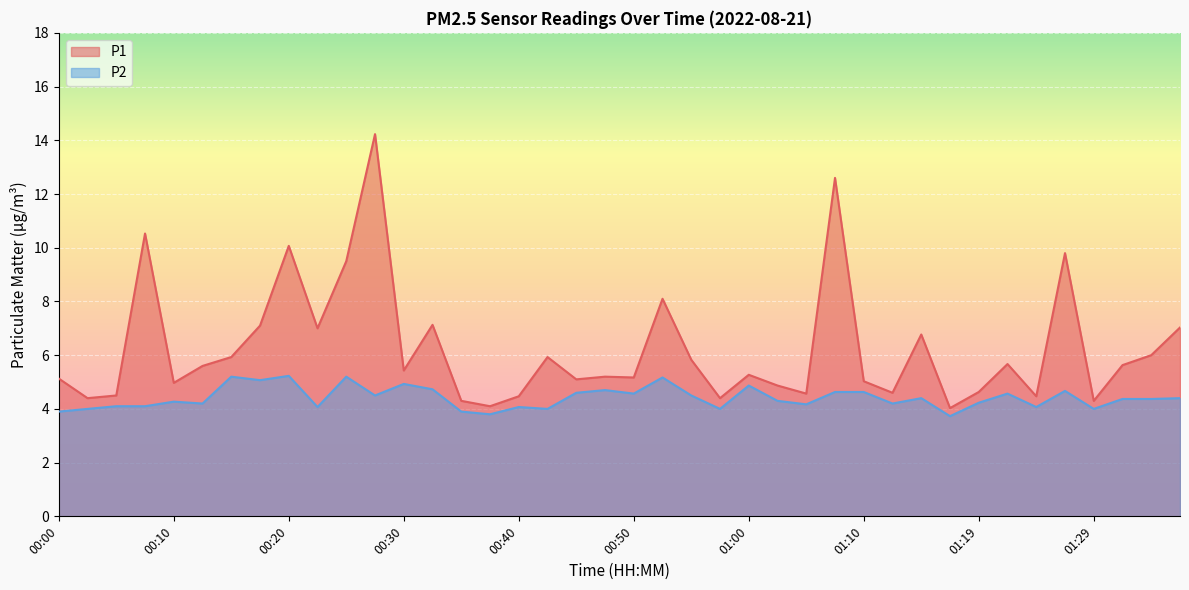

Between 01:22 and 01:37, which series saw the biggest shift?

P1